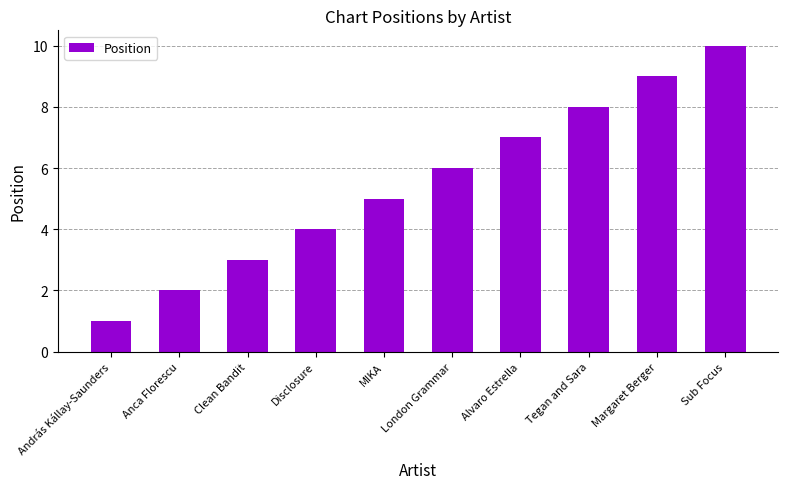

Does the chart contain any negative values?

No